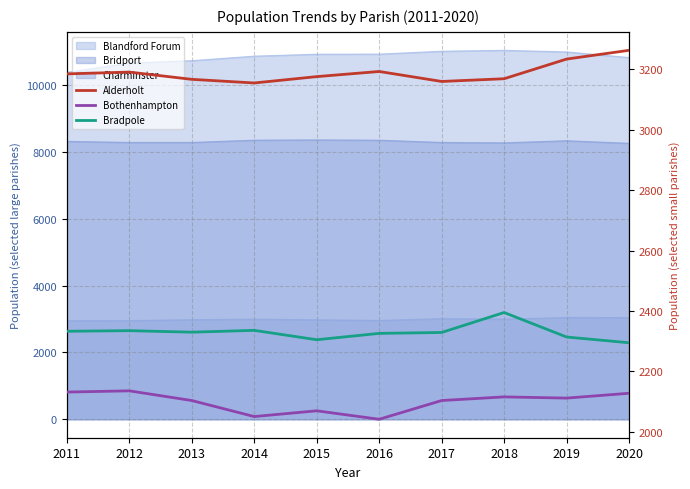

What is the value of the Alderholt point at the 5th from the left?

3175